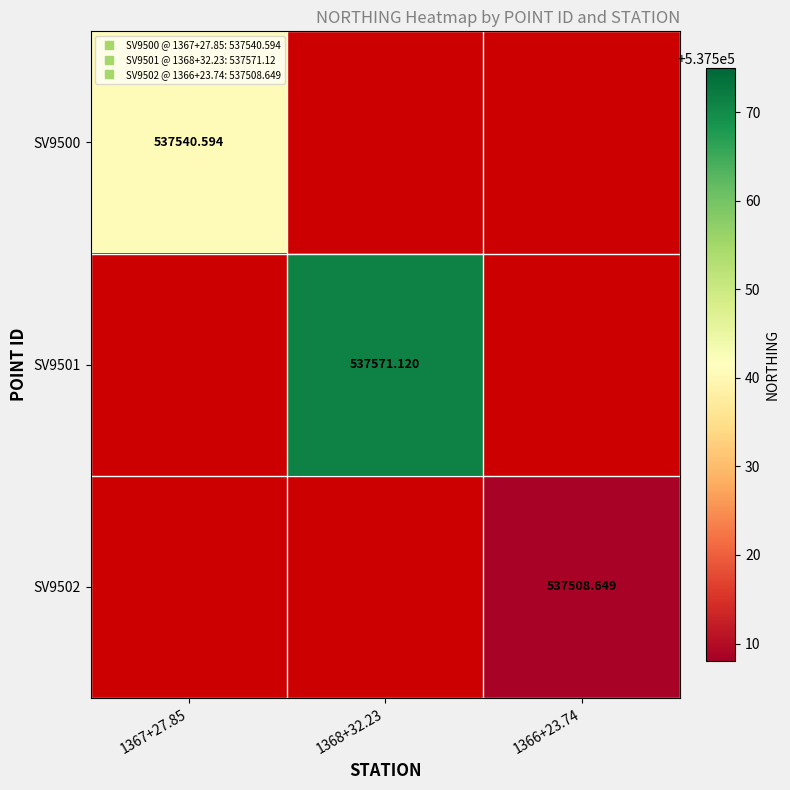

Is the value of SV9500 at 1368+32.23 greater than the value of SV9501 at 1366+23.74?

No